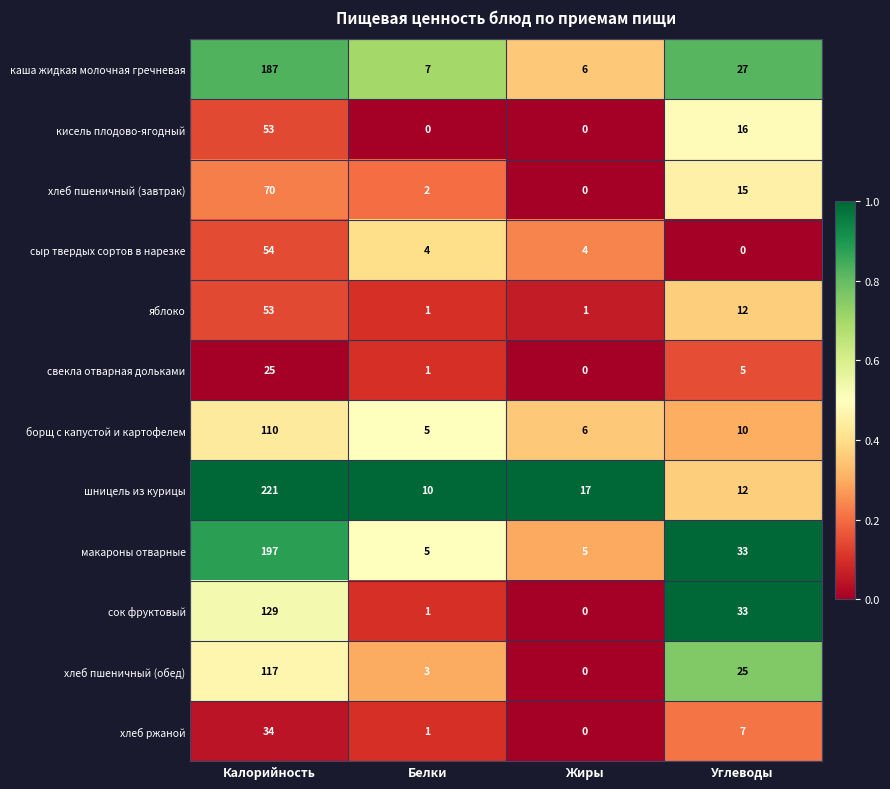

What is the difference between the highest and lowest values at Углеводы?

33